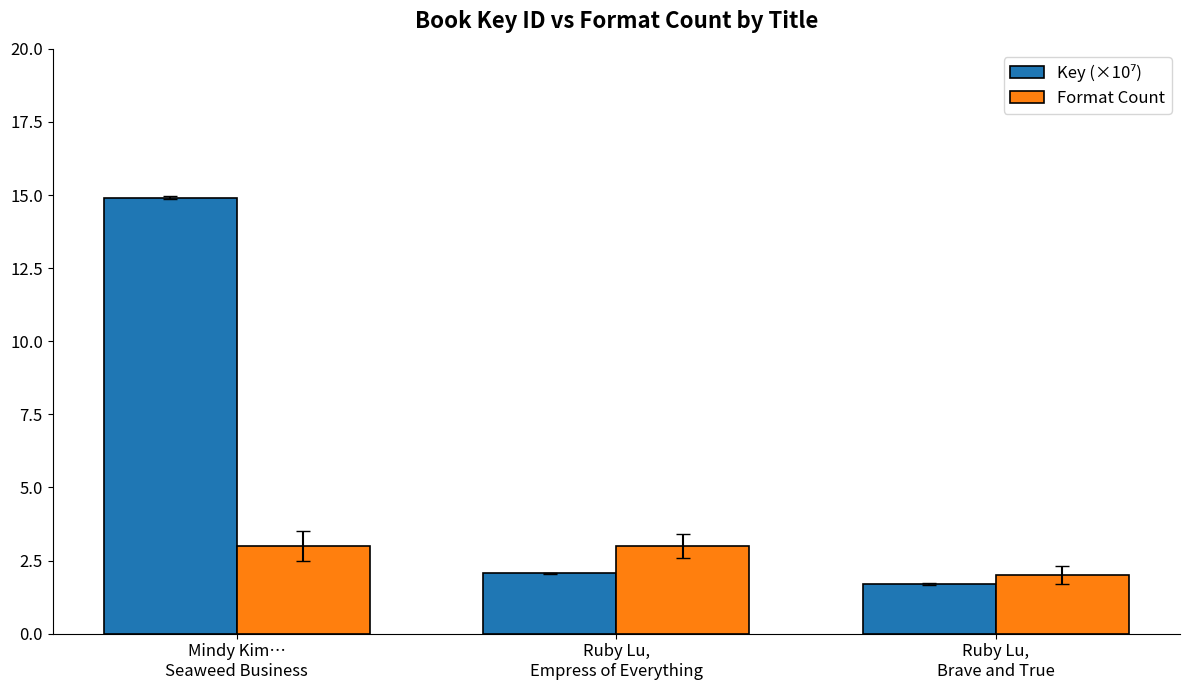

What is the difference between the maximum and minimum values in the Format Count series?

1.0